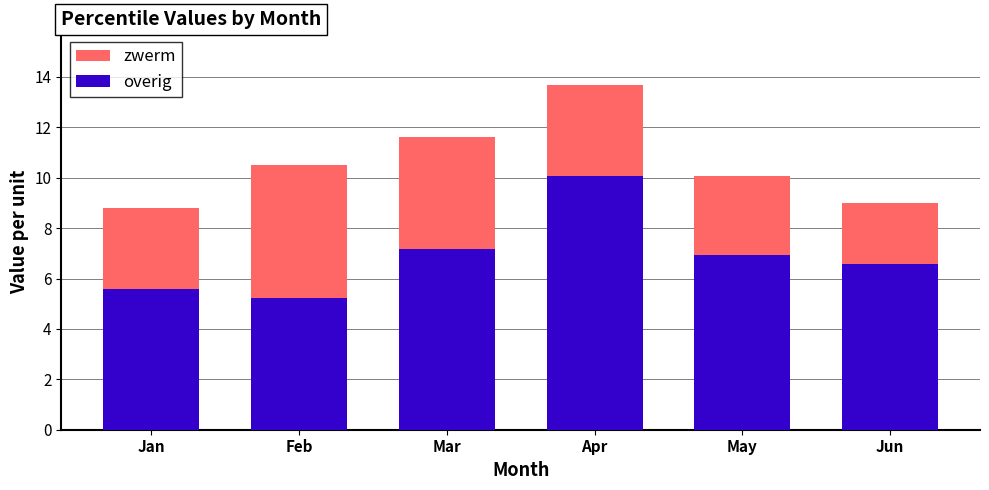

How many series are shown in this chart?

2